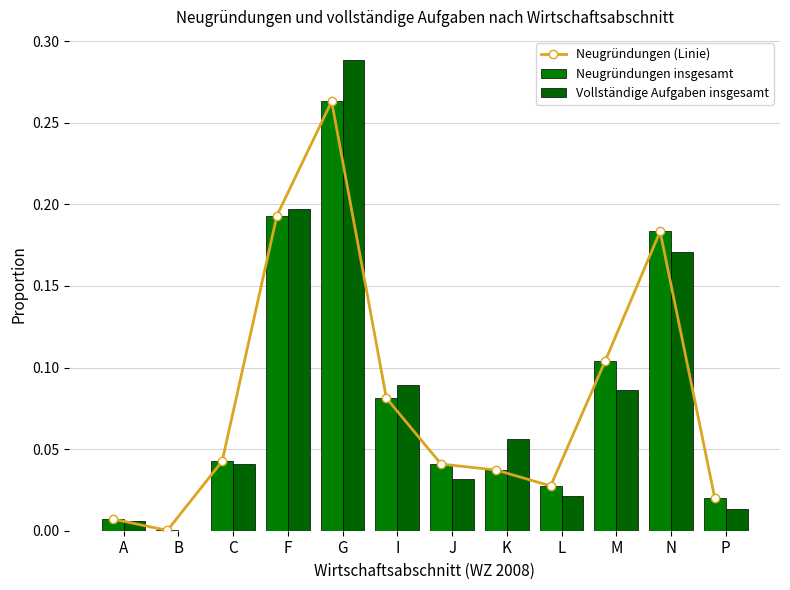

The Vollständige Aufgaben insgesamt series shows 0.1 at I. True or false?

True